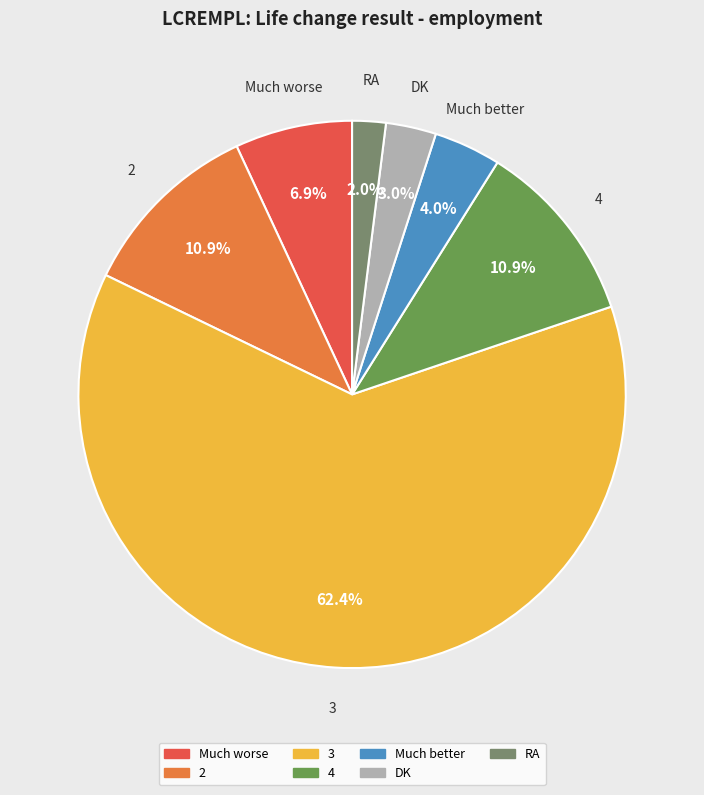

How much of the chart is everything except Much better?

96.0%